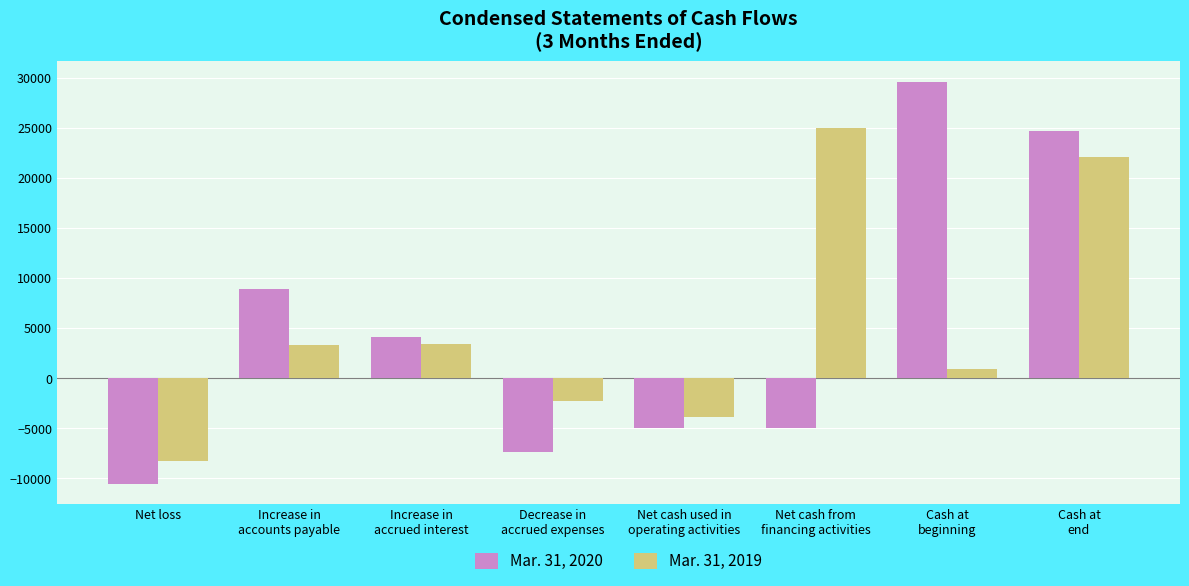

How many values in the Mar. 31, 2020 series are below 4076?

4